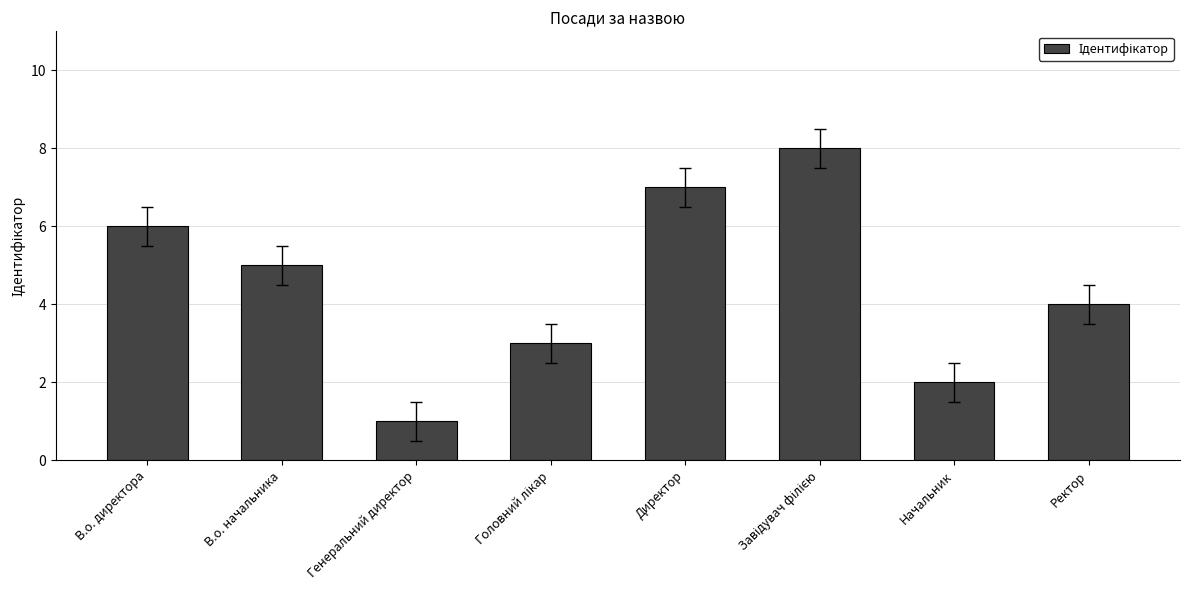

What is the smallest value displayed?

1